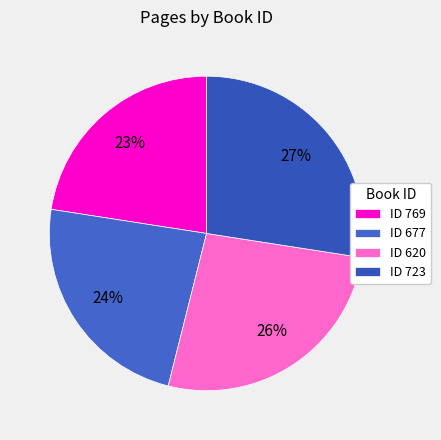

Rank the categories by value from highest to lowest.

ID 723, ID 620, ID 677, ID 769